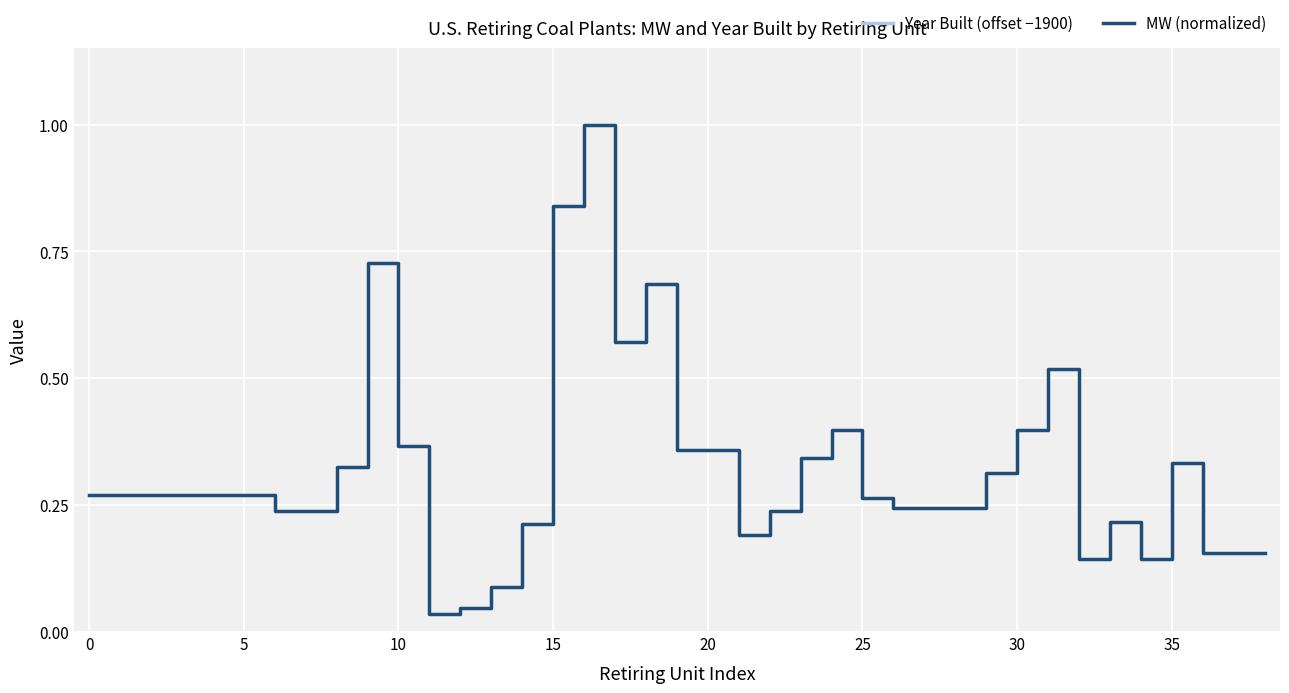

What is the value of the MW (normalized) point at the 10th from the left?

0.7